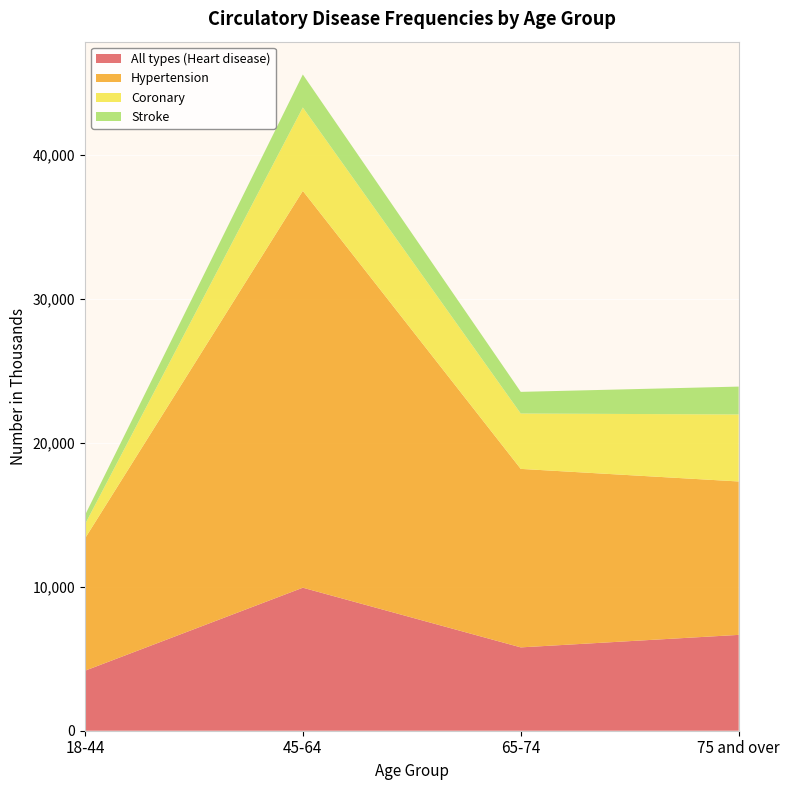

Reading left to right, transcribe all the data shown in this chart.

All types (Heart disease): 4168	9939	5792	6661
Hypertension: 9187	27578	12404	10661
Coronary: 980	5796	3848	4657
Stroke: 635	2293	1505	1936